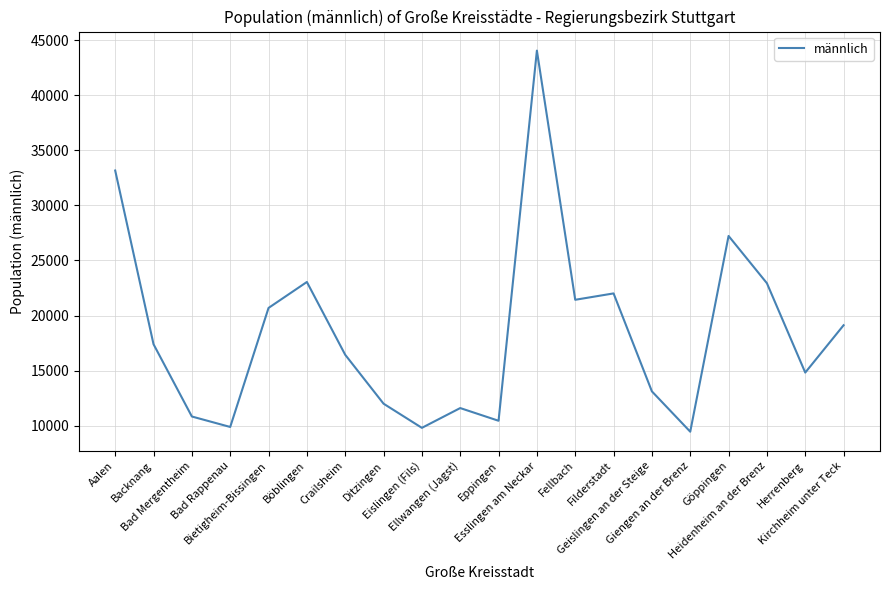

What is the smallest value displayed?

9439